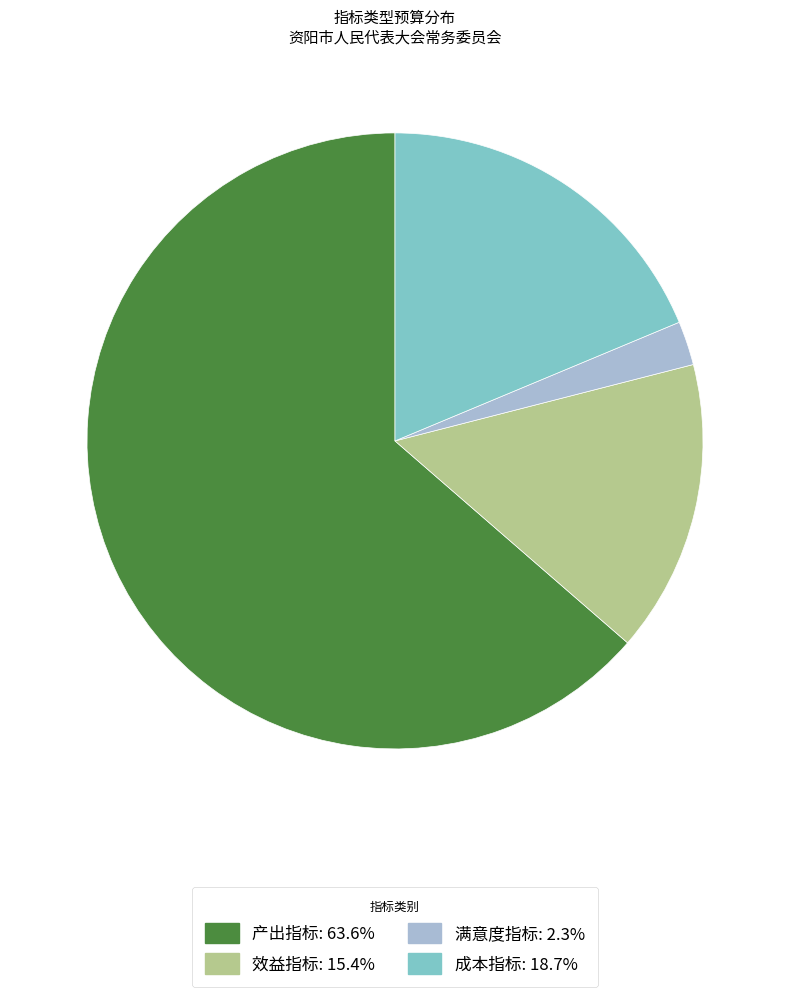

Which has a higher value, 效益指标 or 产出指标?

产出指标